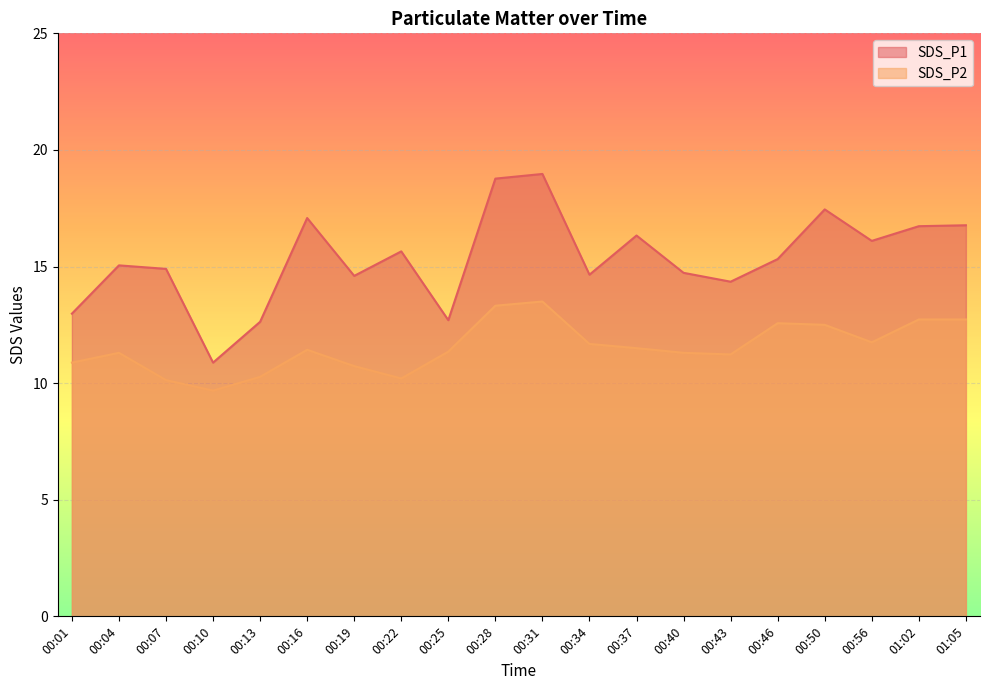

Rank the categories by SDS_P2 value from highest to lowest.

00:31, 00:28, 01:02, 01:05, 00:46, 00:50, 00:56, 00:34, 00:37, 00:16, 00:25, 00:04, 00:40, 00:43, 00:01, 00:19, 00:13, 00:22, 00:07, 00:10